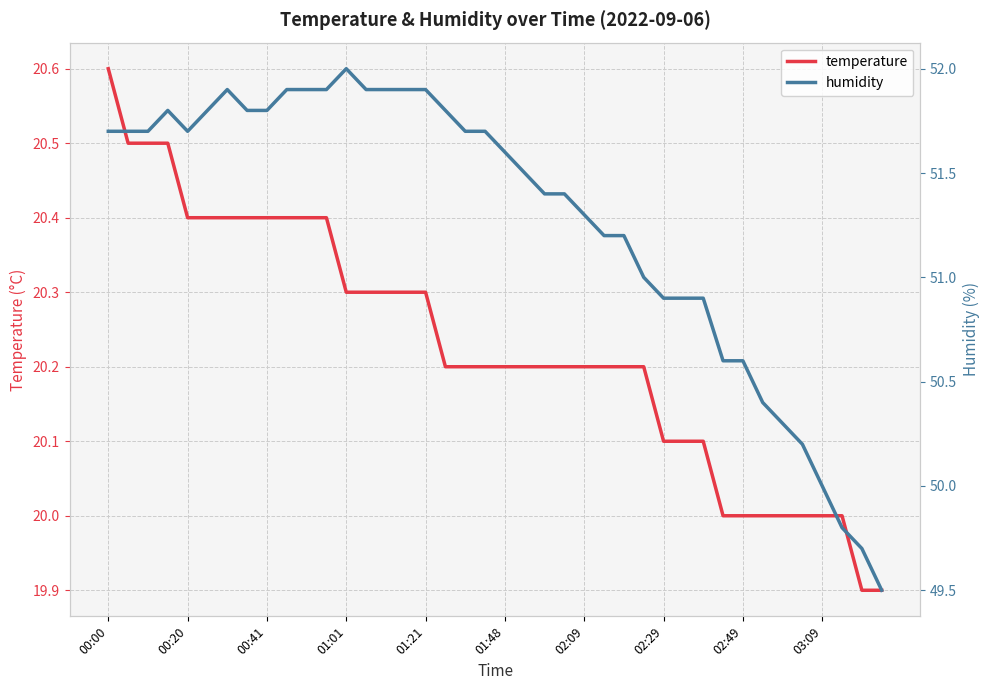

True or false: temperature and humidity cross at least once.

False